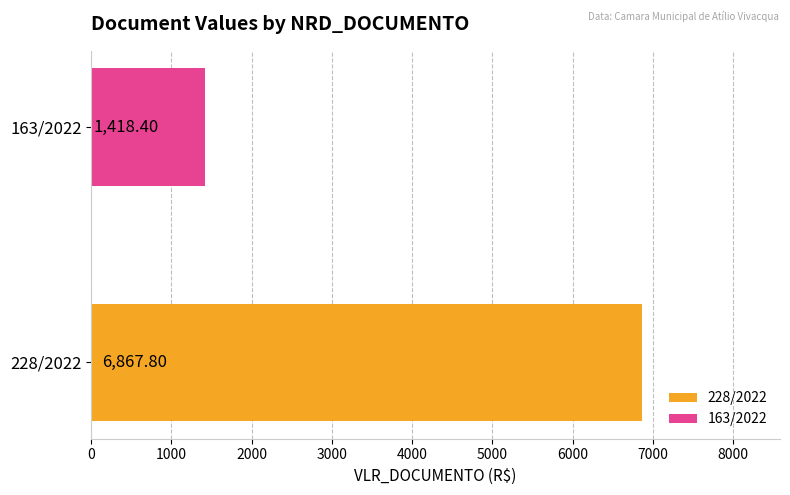

Which series has the largest range (max minus min)?

228/2022